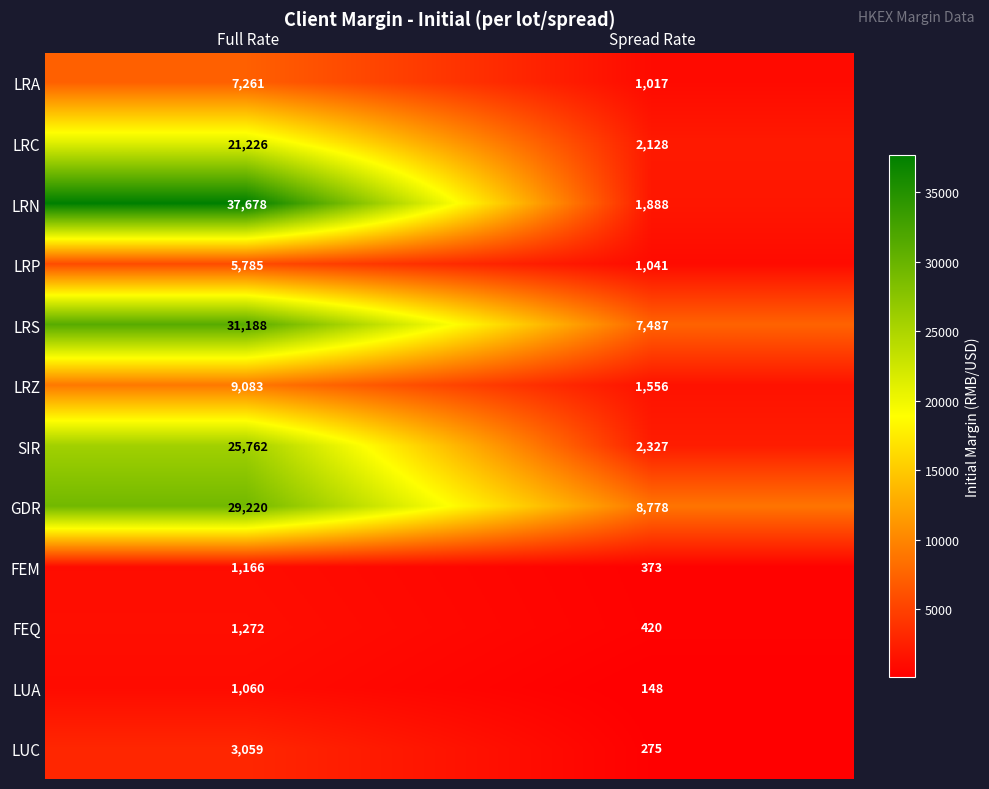

At which label is LRZ closest to 5319?

Spread Rate